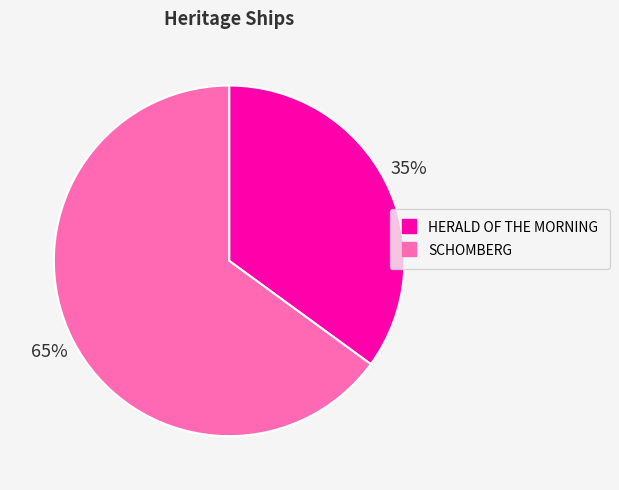

Does any single category account for the majority?

Yes